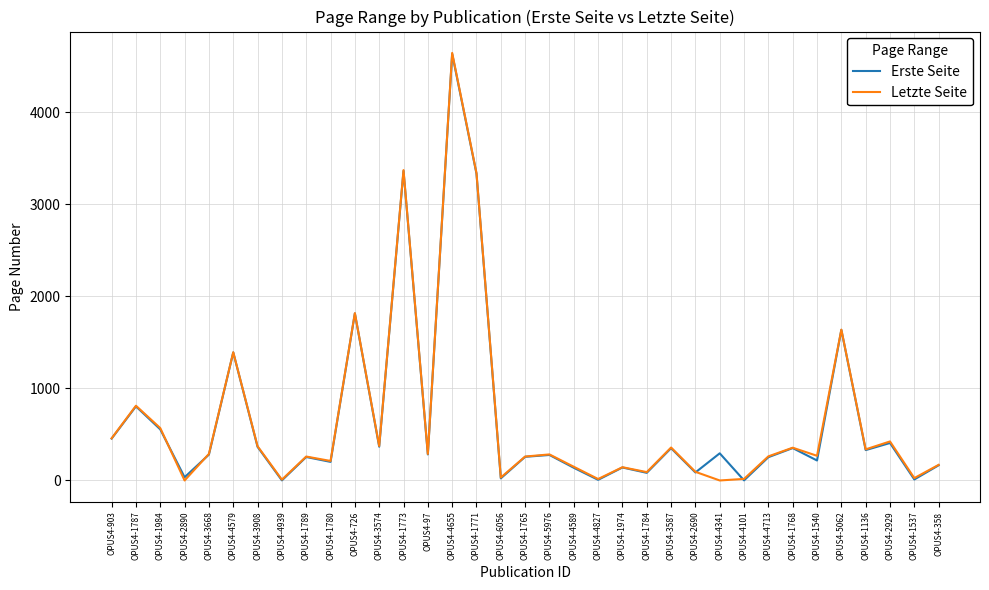

What is the difference between the Erste Seite values at OPUS4-1765 and OPUS4-4101?

256